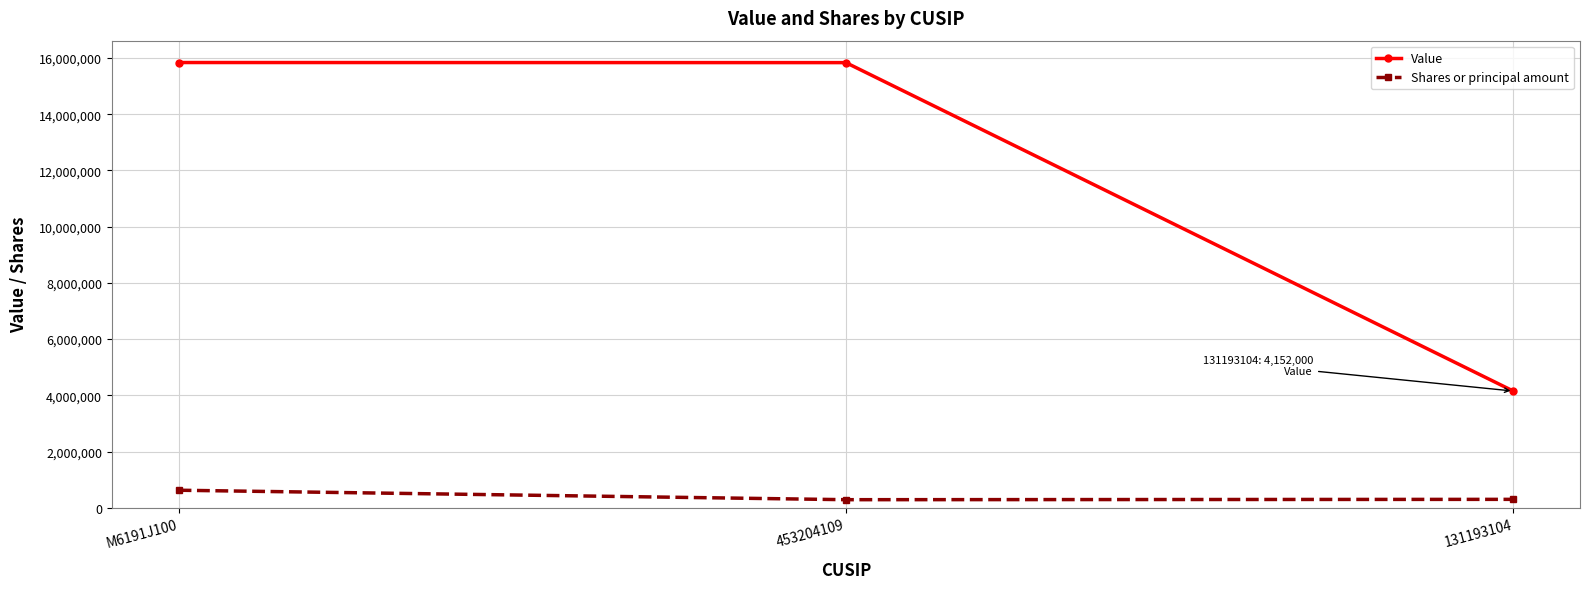

What is the difference between the maximum and minimum values in the Shares or principal amount series?

336781